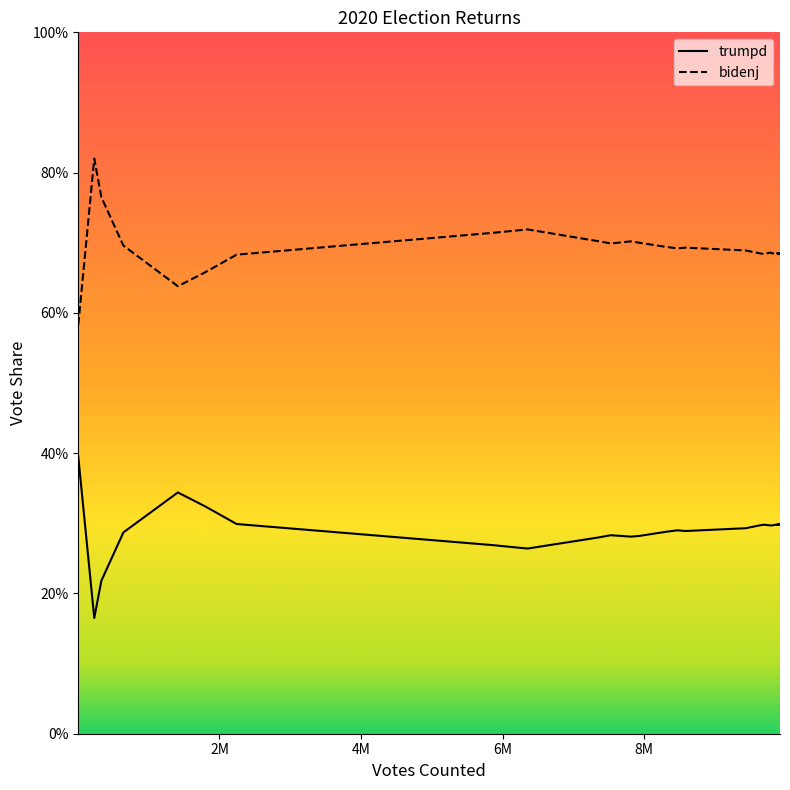

How many bidenj values are between 0 and 1?

30